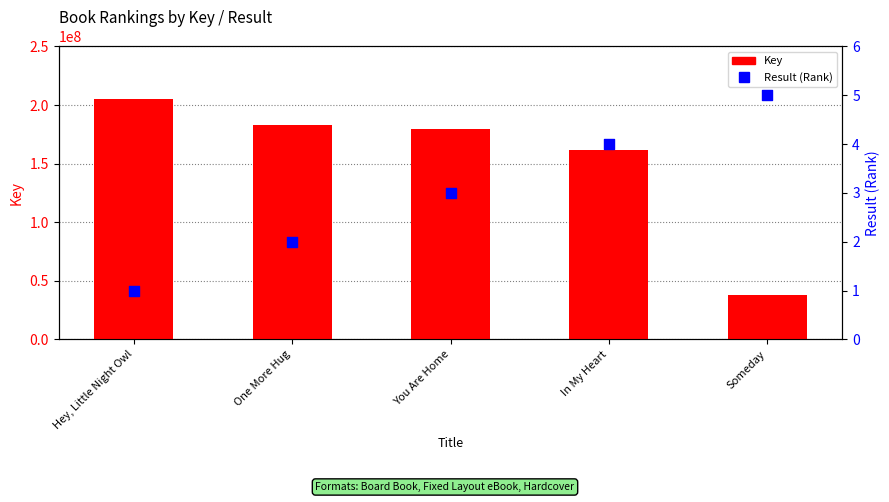

Which series reaches the maximum Y coordinate?

Key